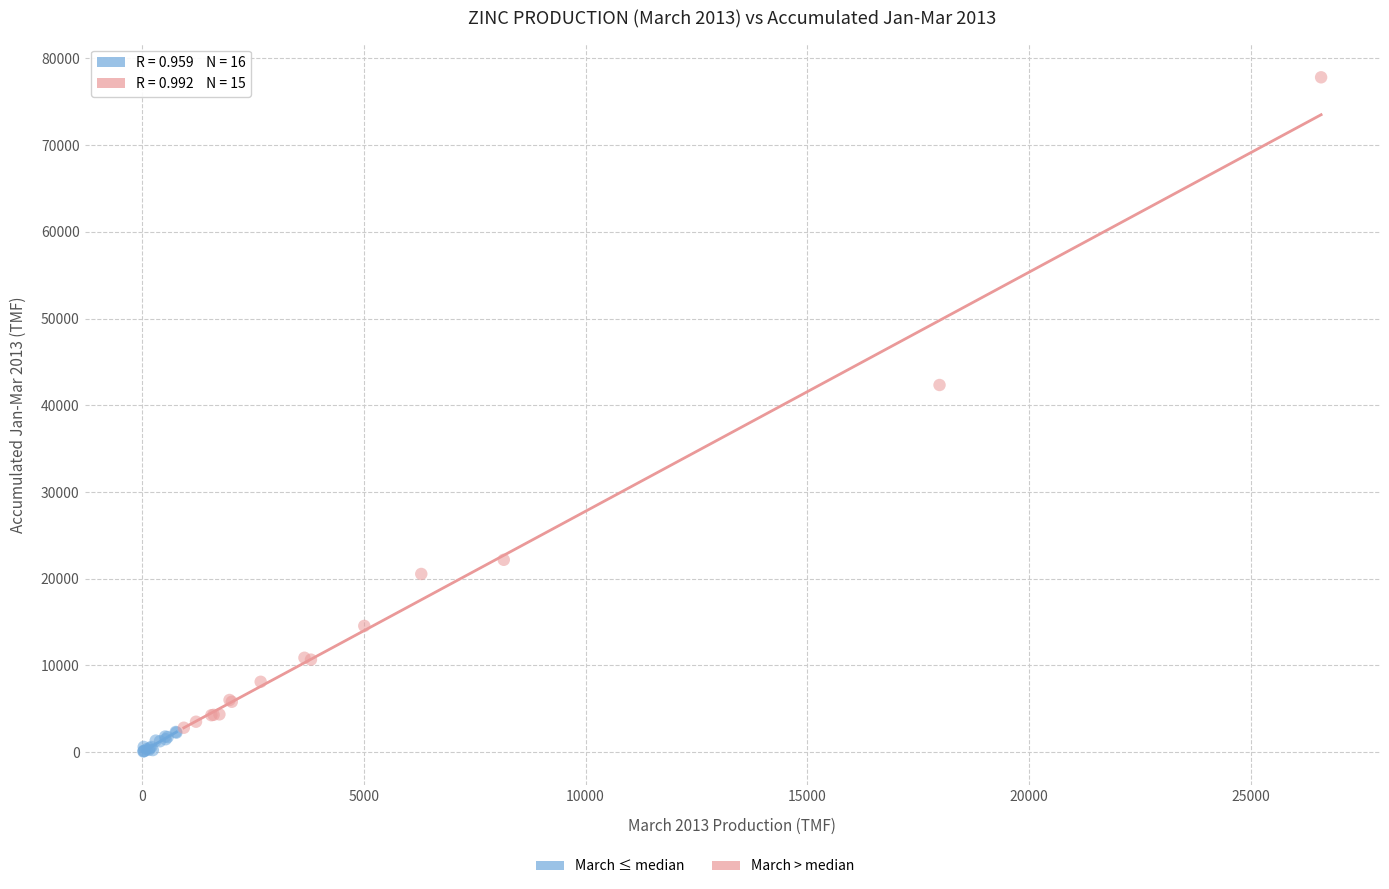

Which series contains the highest Y value?

March > median